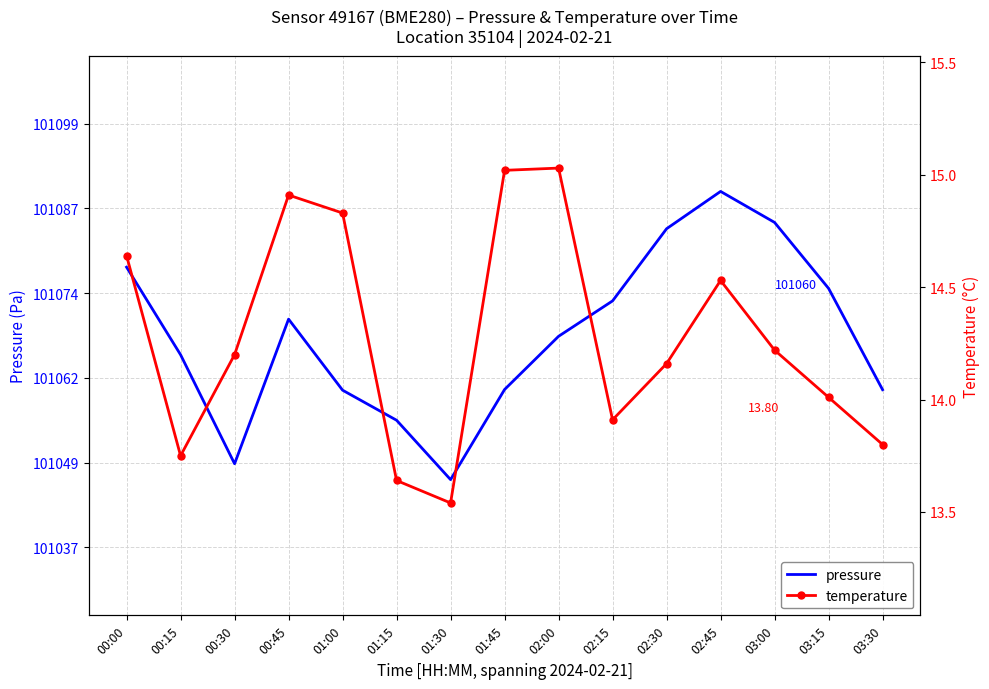

Is it true that pressure equals 65494.6 at 02:30?

False